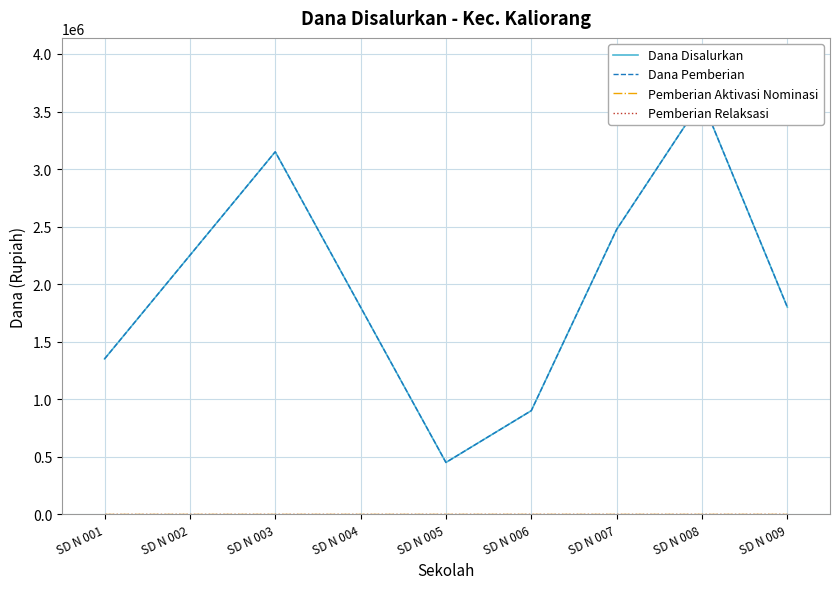

How many interior local peaks does the Dana Pemberian series have?

2